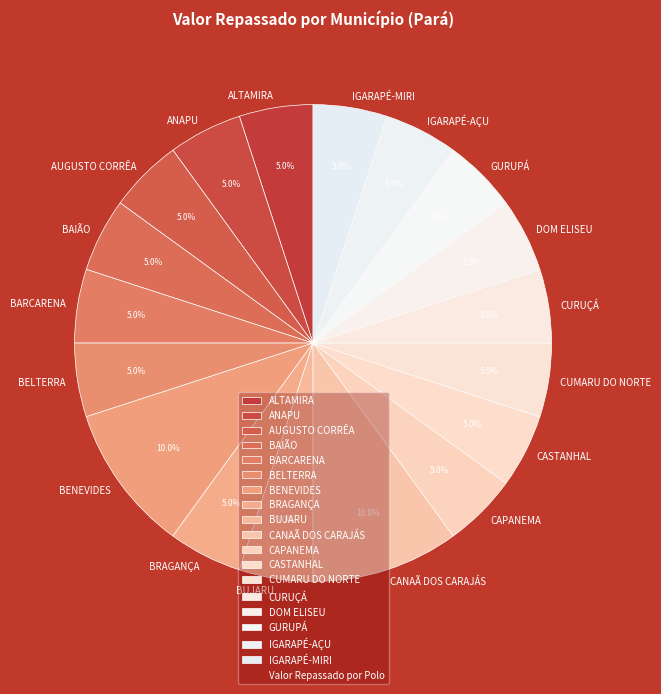

Which has a higher value, BENEVIDES or BRAGANÇA?

BENEVIDES